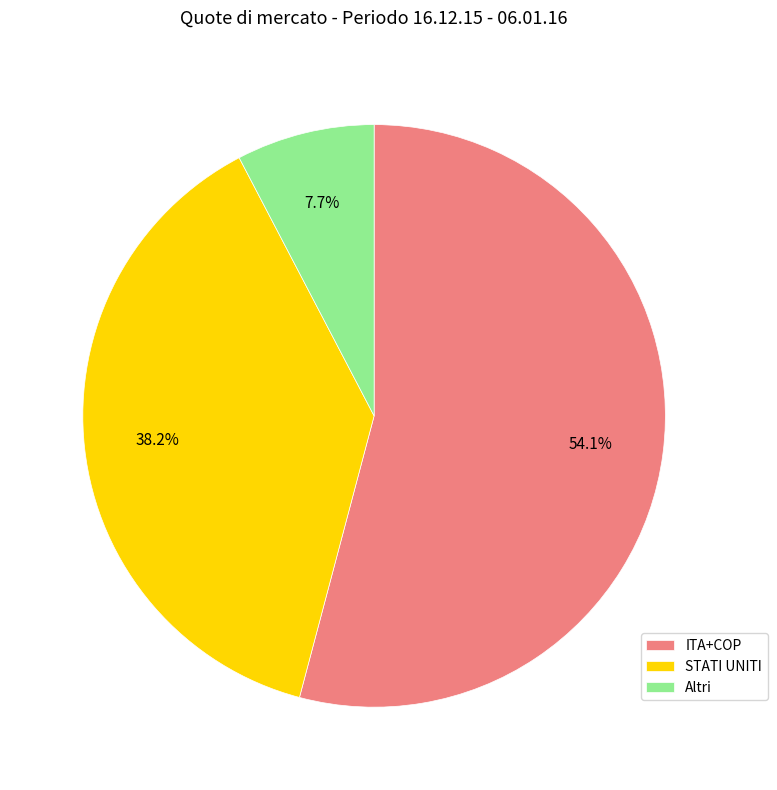

Combined, what portion of the pie is Altri and STATI UNITI?

45.9%